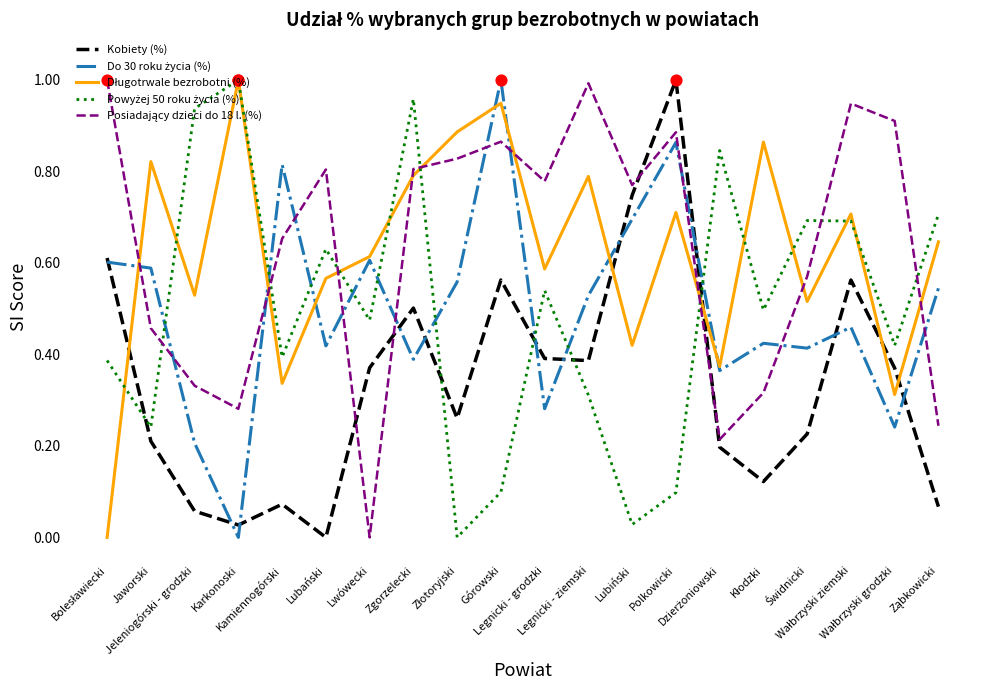

Does the chart have visible grid lines?

No